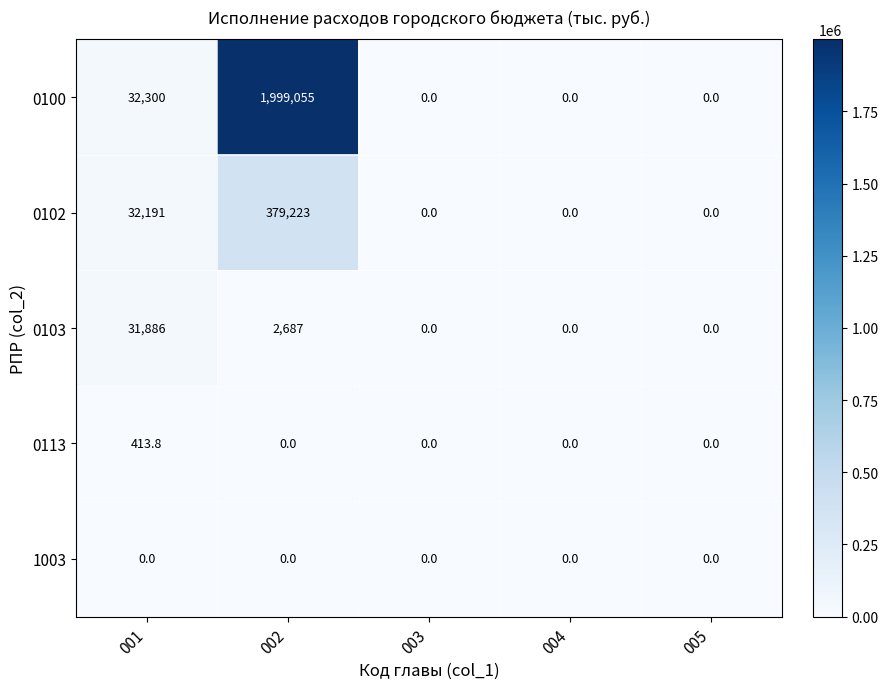

Reading right to left, transcribe all the data shown in this chart.

0100: 0.0	0.0	0.0	1999055.0	32300.0
0102: 0.0	0.0	0.0	379223.0	32191.0
0103: 0.0	0.0	0.0	2687.0	31886.0
0113: 0.0	0.0	0.0	0.0	413.8
1003: 0.0	0.0	0.0	0.0	0.0